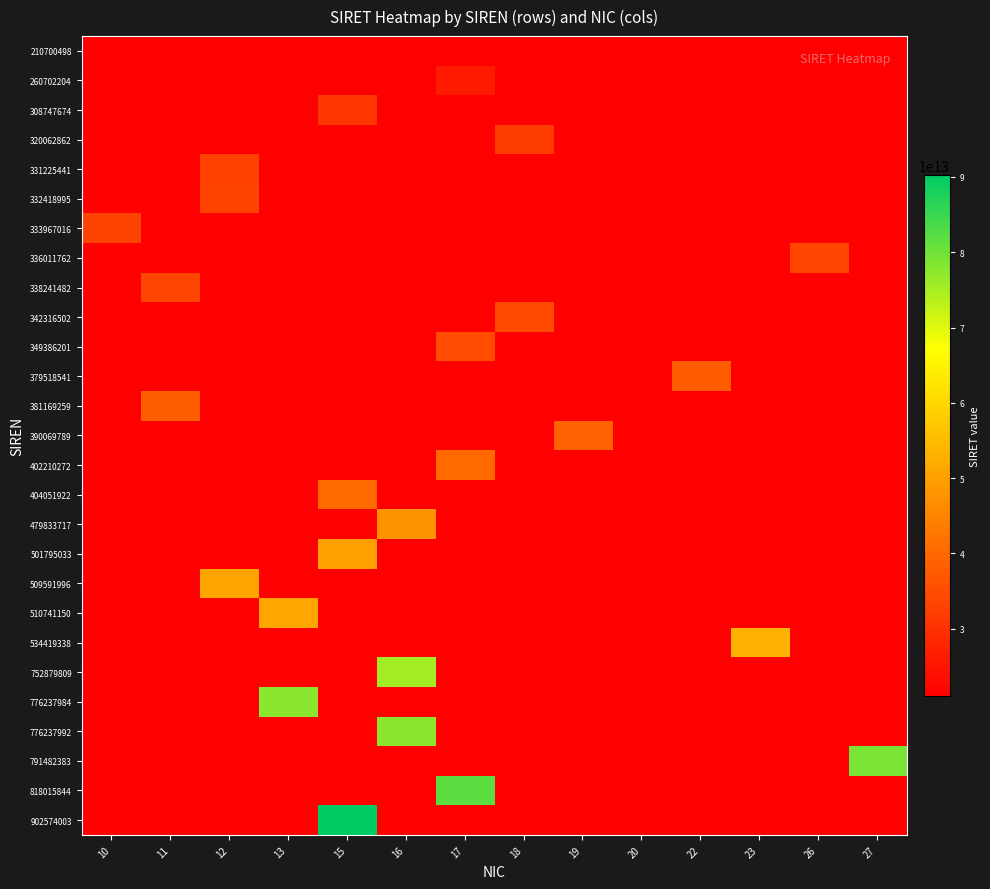

At 20, list the series in order from largest to smallest.

210700498, 260702204, 308747674, 320062862, 331225441, 332418995, 333967016, 336011762, 338241482, 342316502, 349386201, 379518541, 381169259, 390069789, 402210272, 404051922, 479833717, 501795033, 509591996, 510741150, 534419338, 752879809, 776237984, 776237992, 791482383, 818015844, 902574003